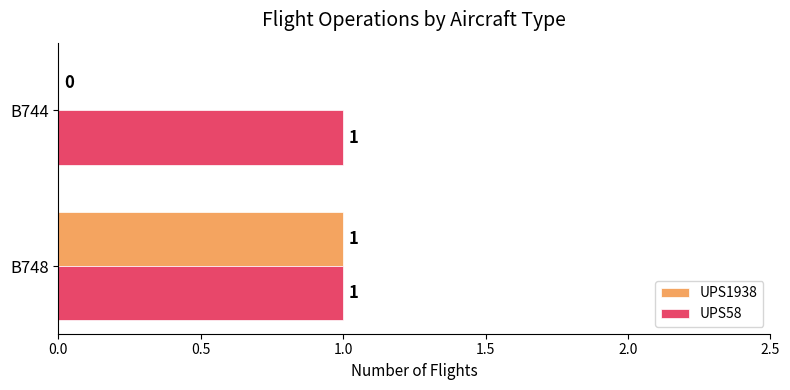

Which series changed the most between B748 and B744?

UPS1938